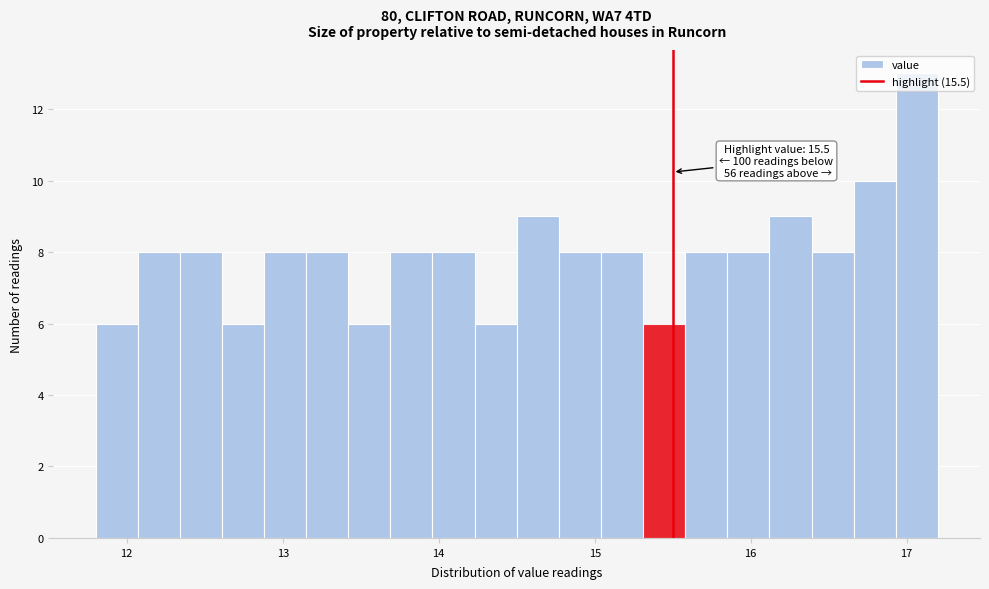

Around what value on the x-axis is the tallest bar? Give the approximate position of its centre, as read against the axis.

17.1